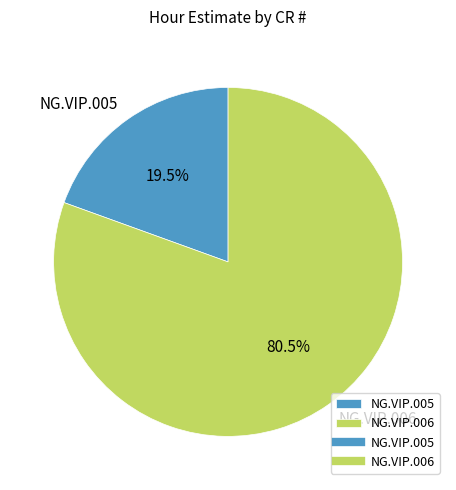

To the nearest percent, what is the difference between the NG.VIP.005 and NG.VIP.006 slice percentages?

61%